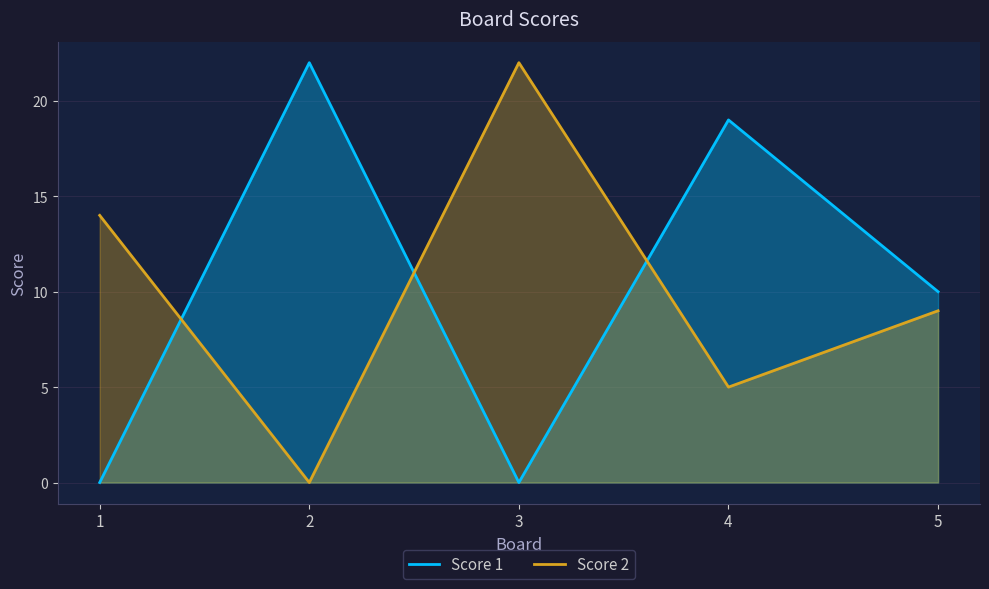

Rank the categories by Score 2 value from lowest to highest.

2, 4, 5, 1, 3